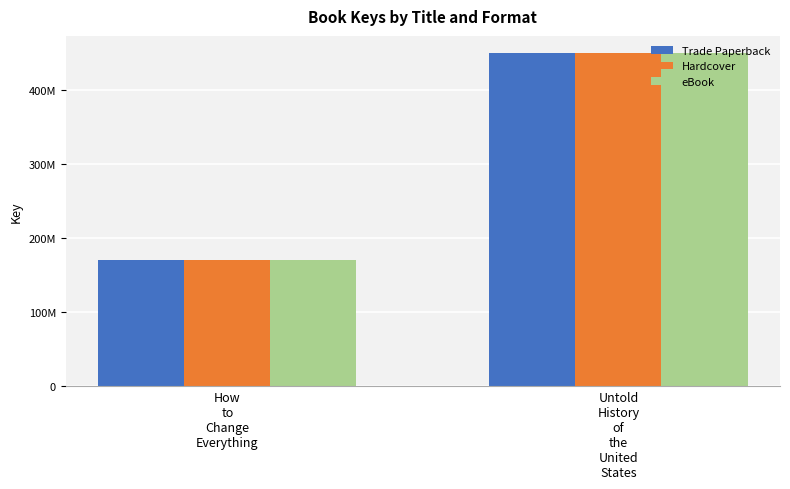

Does the chart contain any negative values?

No